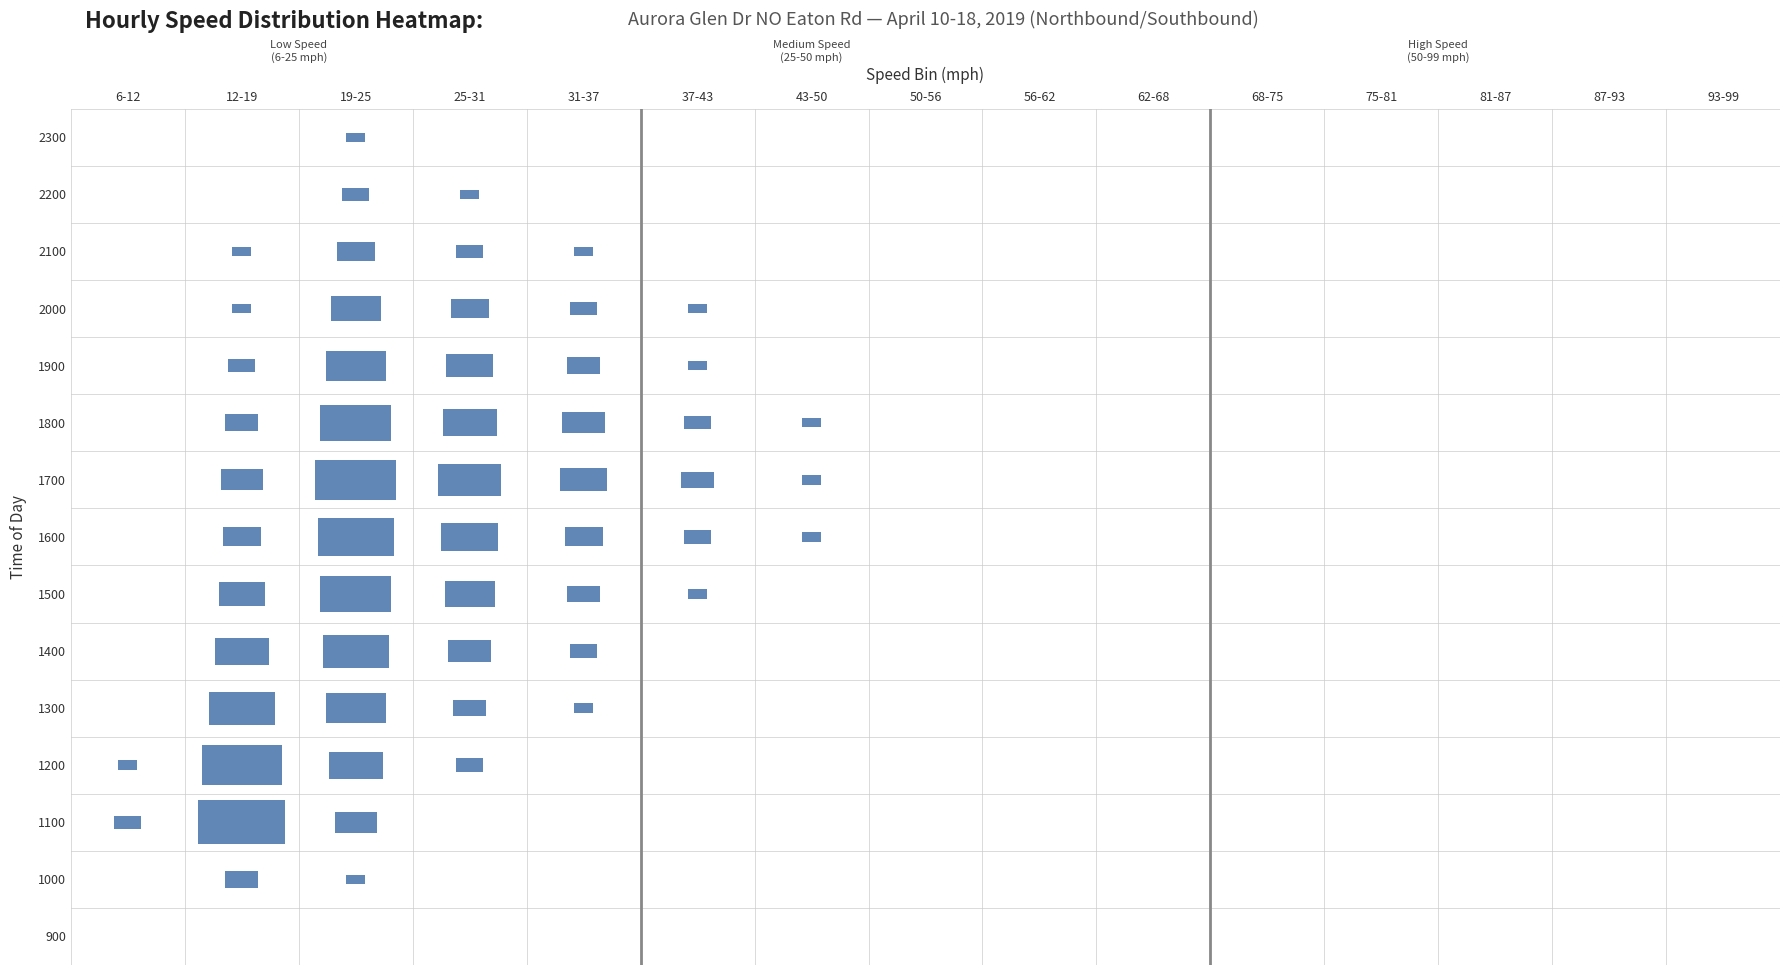

What is the highest value of the 1100 series?

21